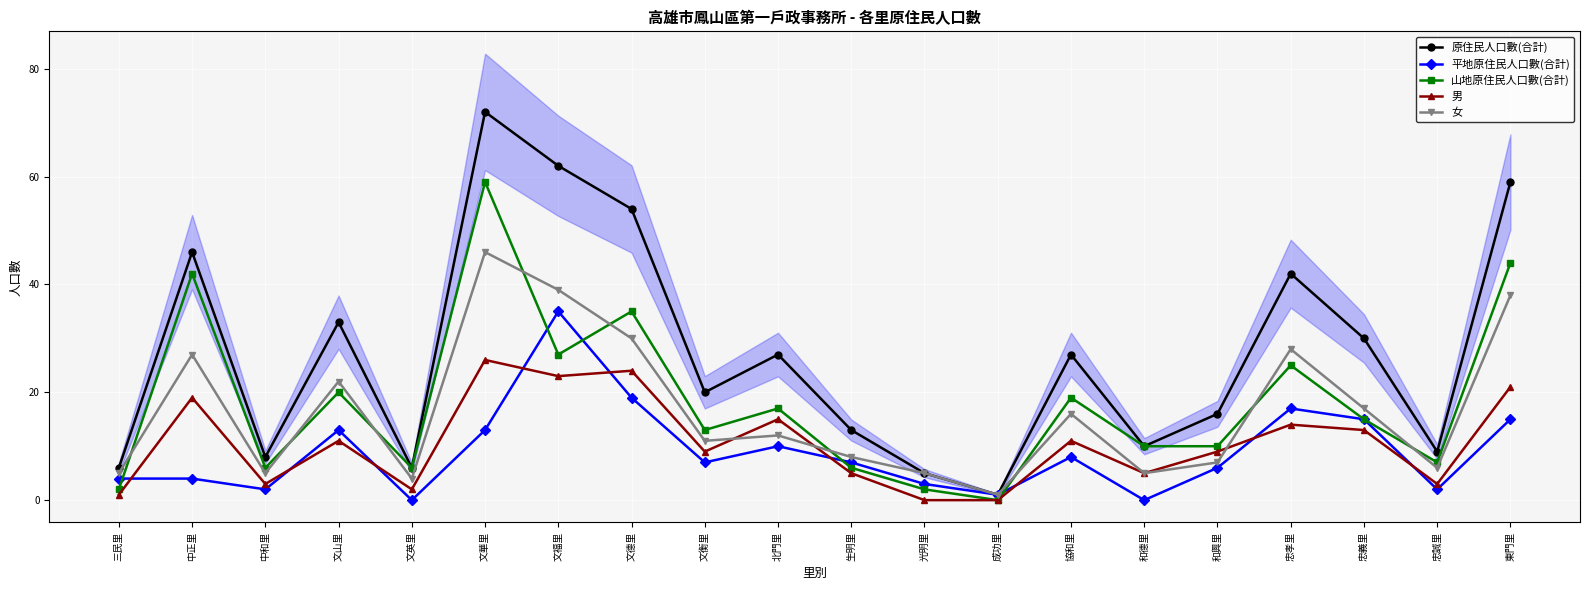

Between 中正里 and 文英里, which series saw the biggest shift?

原住民人口數(合計)